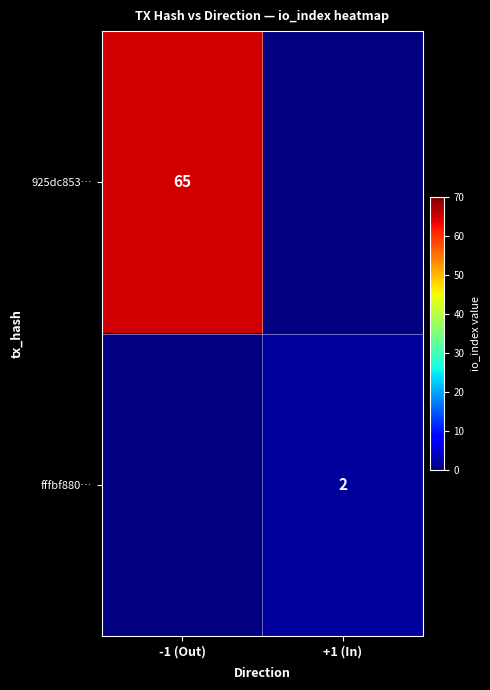

Is it true that fffbf880… equals 1 at +1 (In)?

False